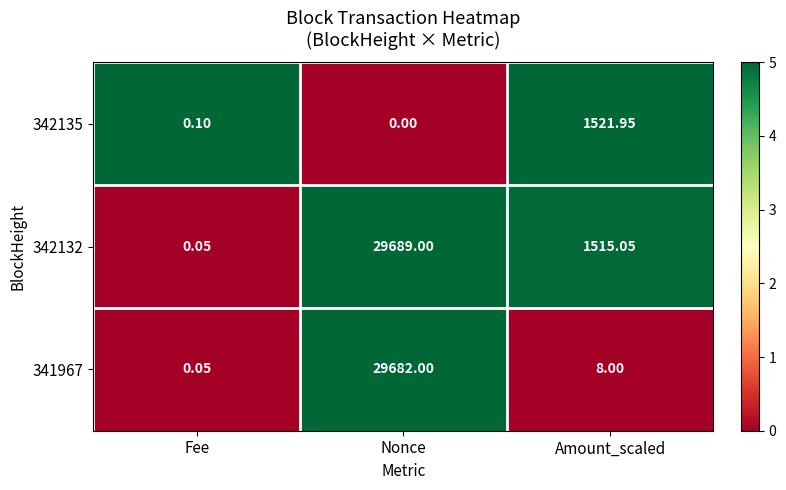

What is the maximum value shown in the chart?

29689.0